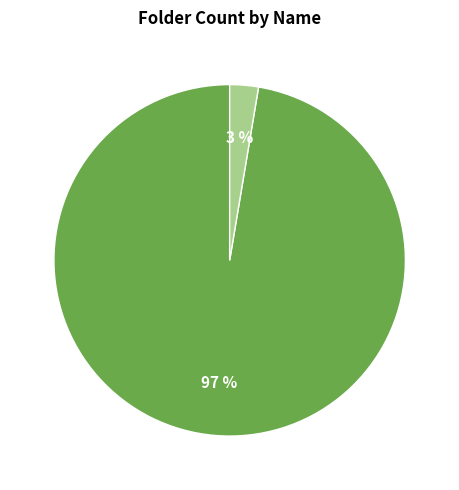

Does any single category account for the majority?

Yes